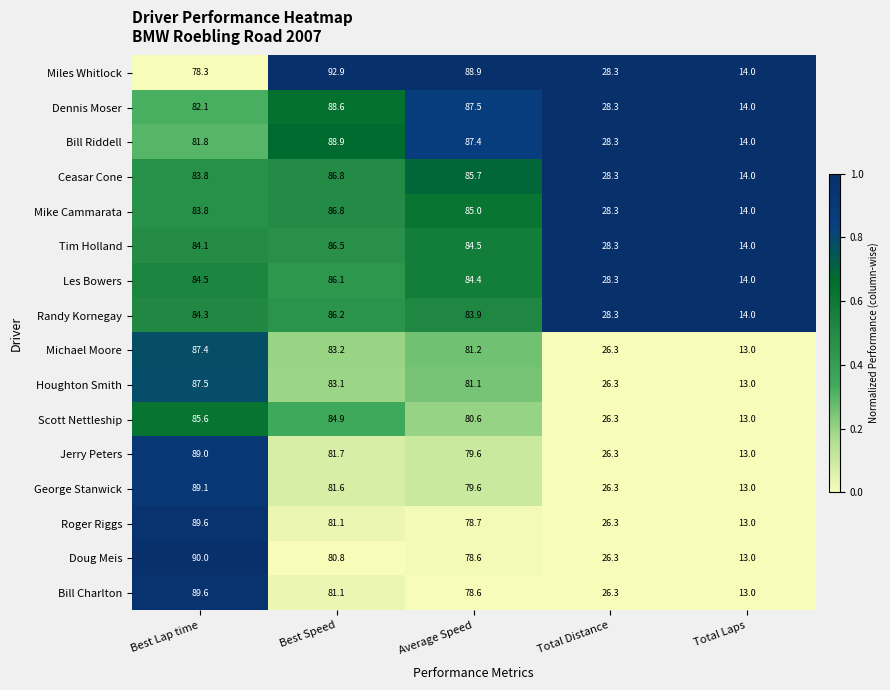

What is the difference between the Doug Meis values at Best Speed and Best Lap time?

9.2